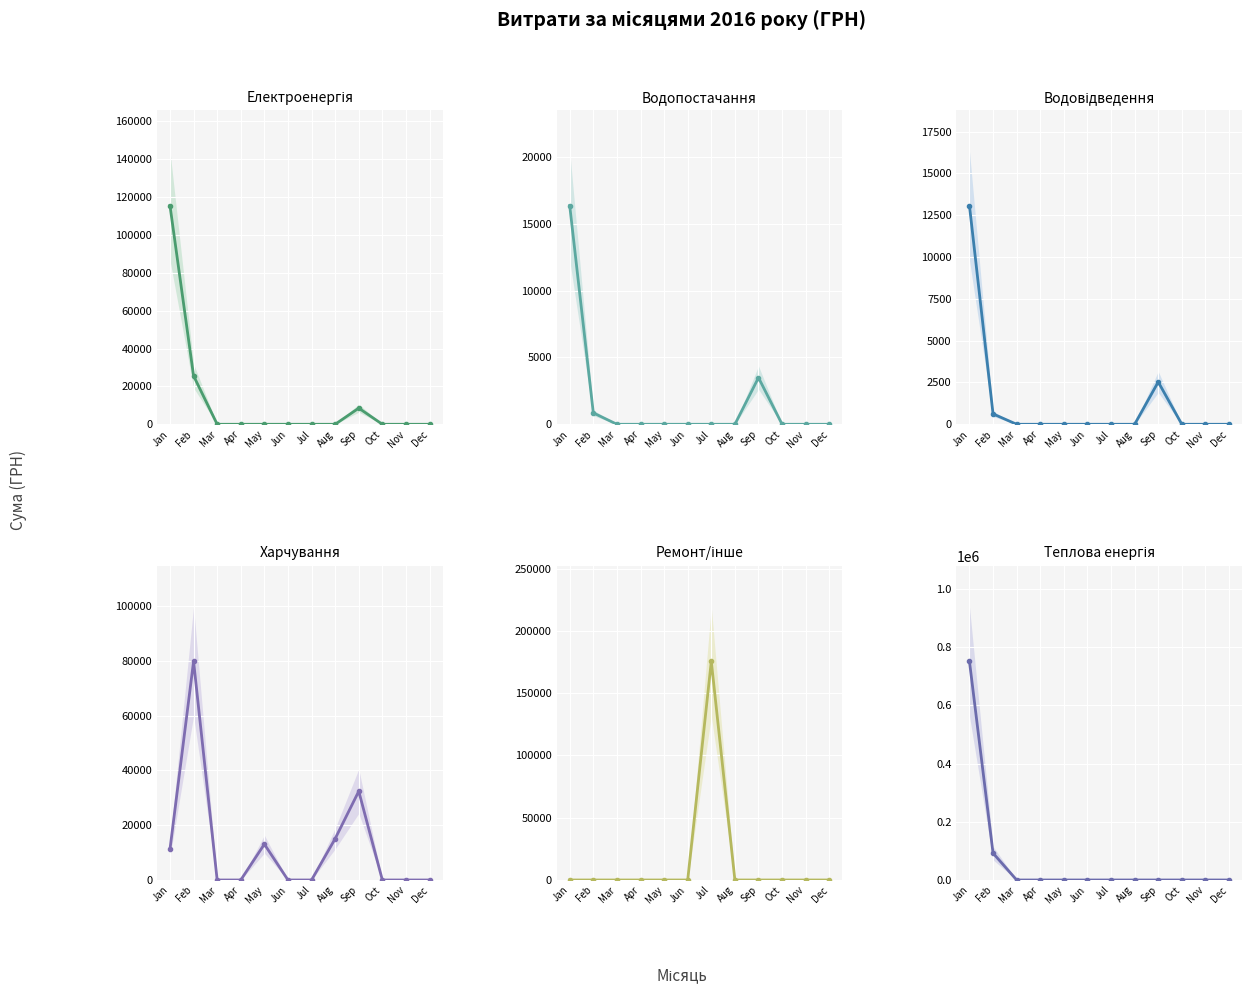

True or false: Теплова енергія has more than 2 points higher than both neighbors.

False